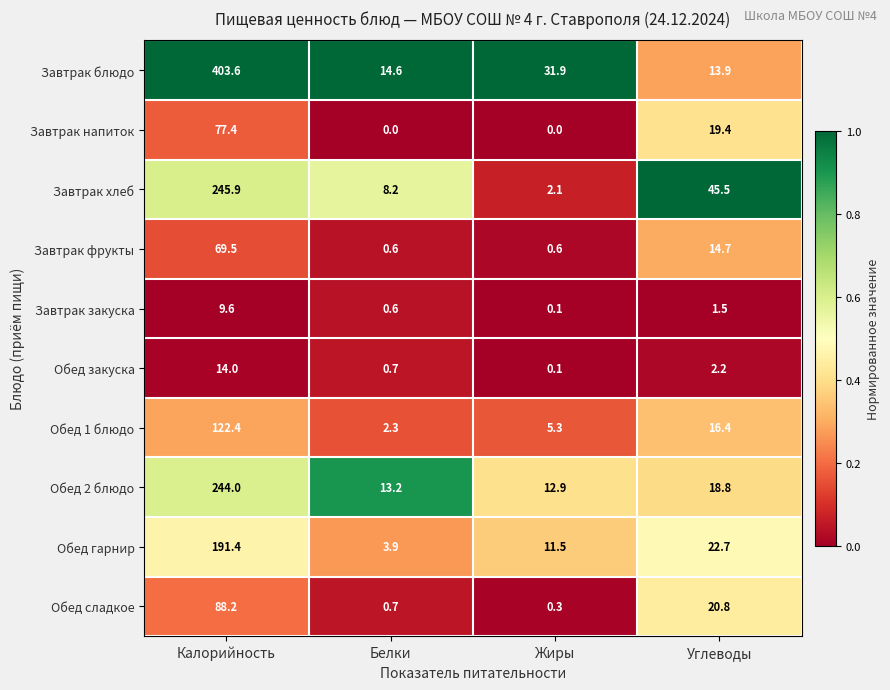

Which category has the lowest value in the Обед гарнир series?

Белки